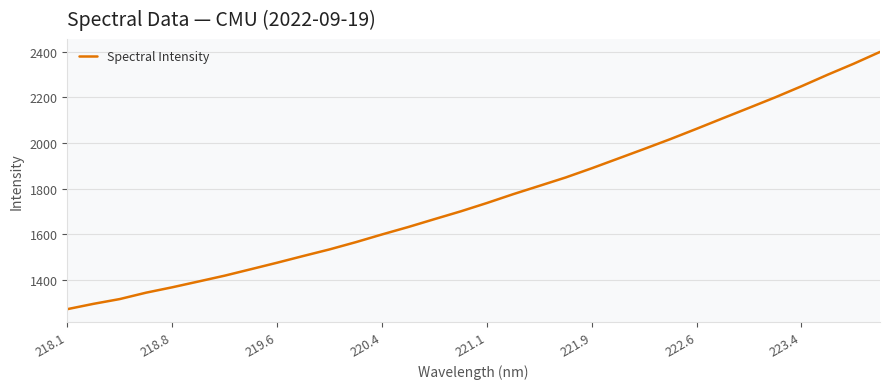

What is the difference between the maximum and minimum values?

1126.3